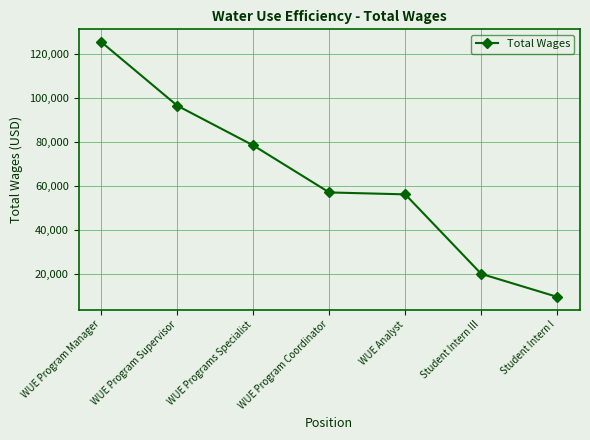

True or false: there are more than 2 points higher than both neighbors.

False